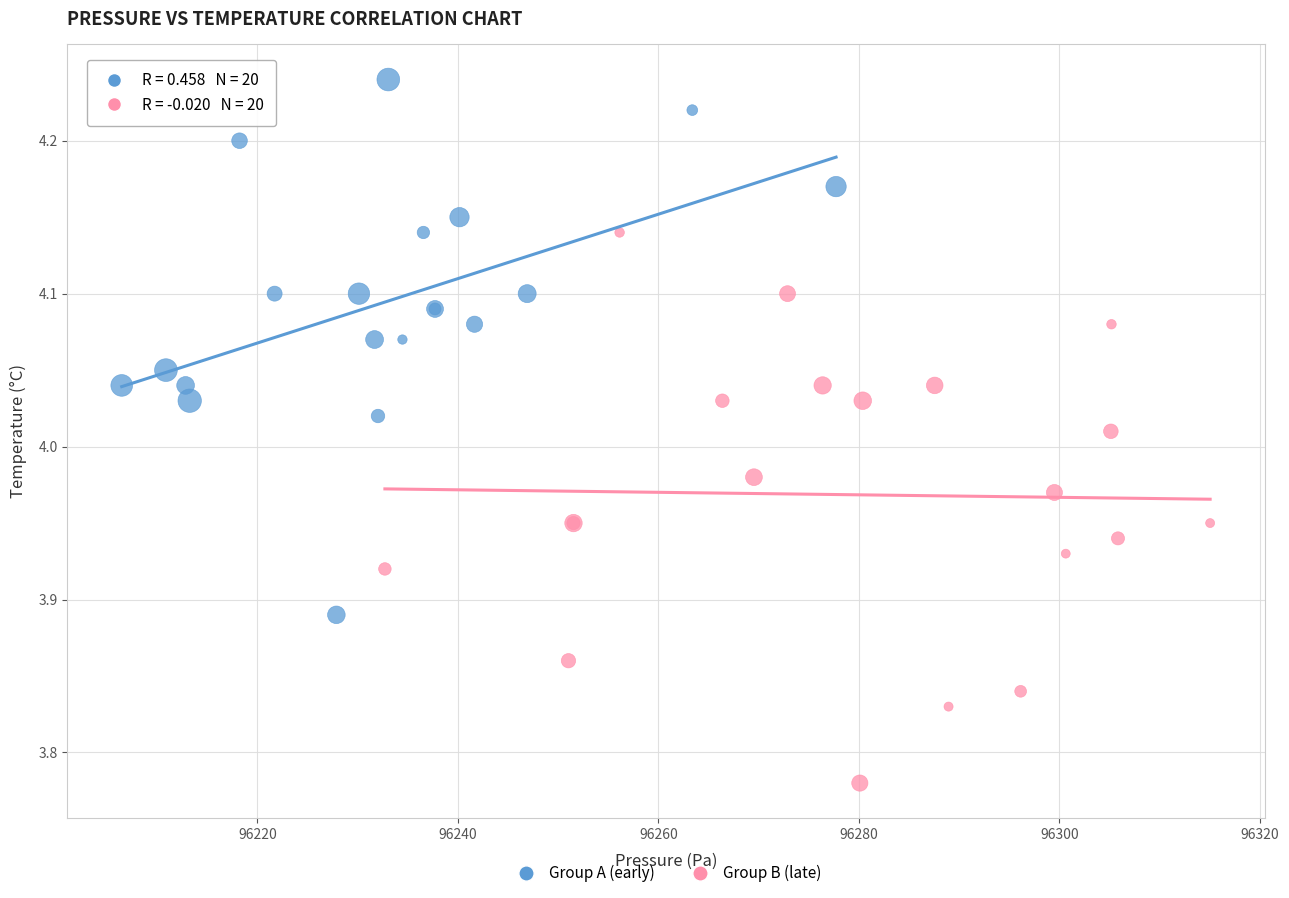

Which series has the largest Y range (max minus min)?

Group B (late)